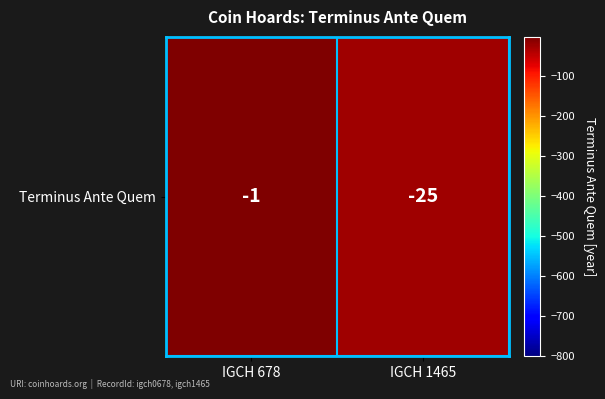

True or false: the data shows -25 at IGCH 1465.

True